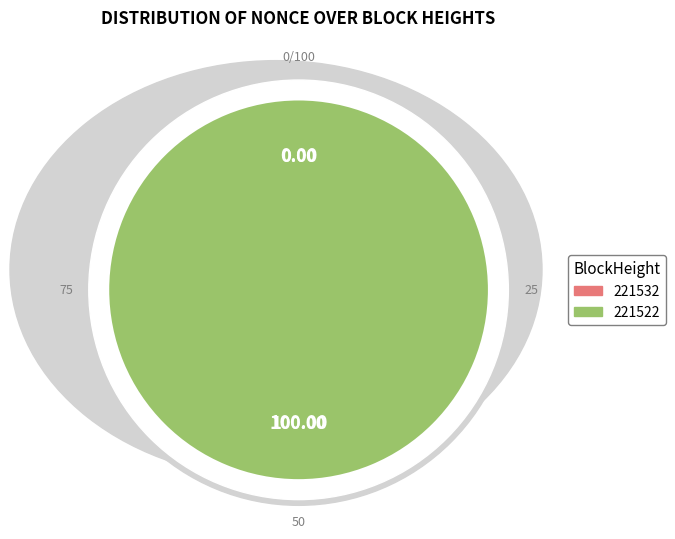

The 221532 slice represents 1% of the pie. True or false?

False